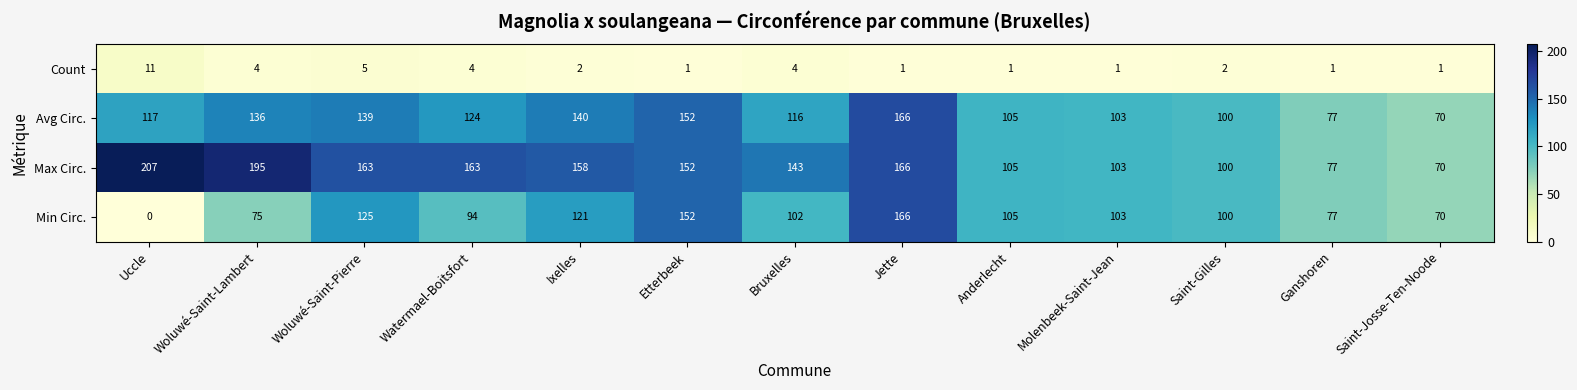

Rank the categories by Avg Circ. value from highest to lowest.

Jette, Etterbeek, Ixelles, Woluwé-Saint-Pierre, Woluwé-Saint-Lambert, Watermael-Boitsfort, Uccle, Bruxelles, Anderlecht, Molenbeek-Saint-Jean, Saint-Gilles, Ganshoren, Saint-Josse-Ten-Noode